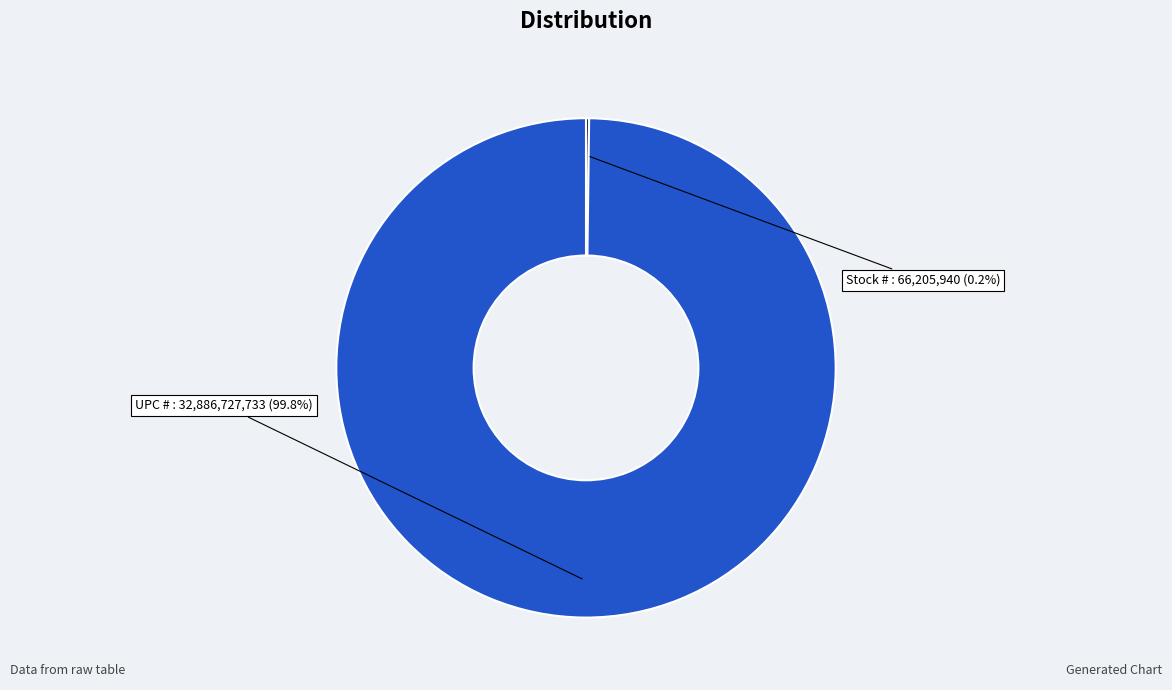

To the nearest percent, what is the difference between the largest and smallest slice percentages?

100%